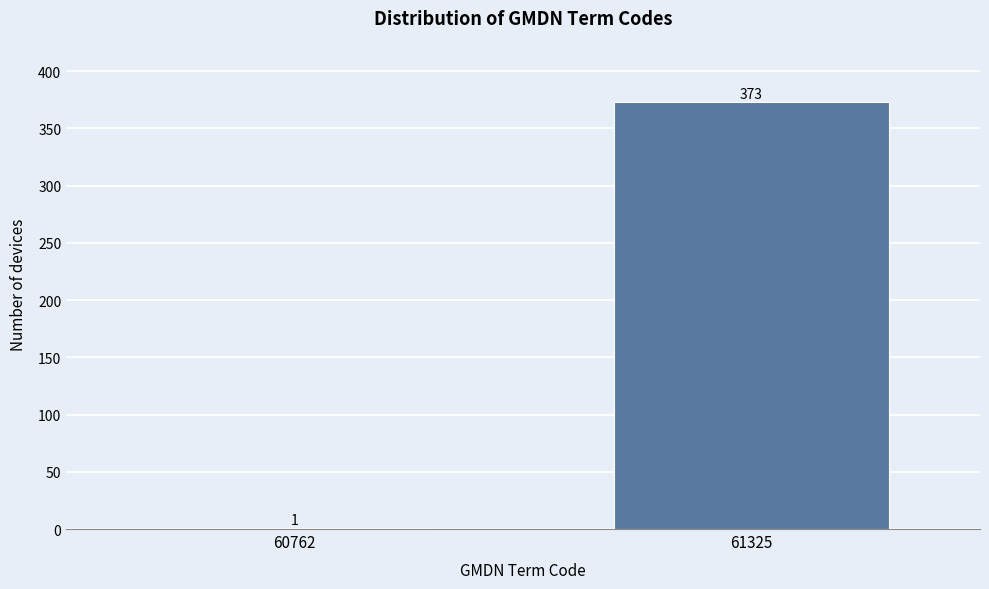

Reading left to right, what are all the values shown in this chart?

60762=1	61325=373